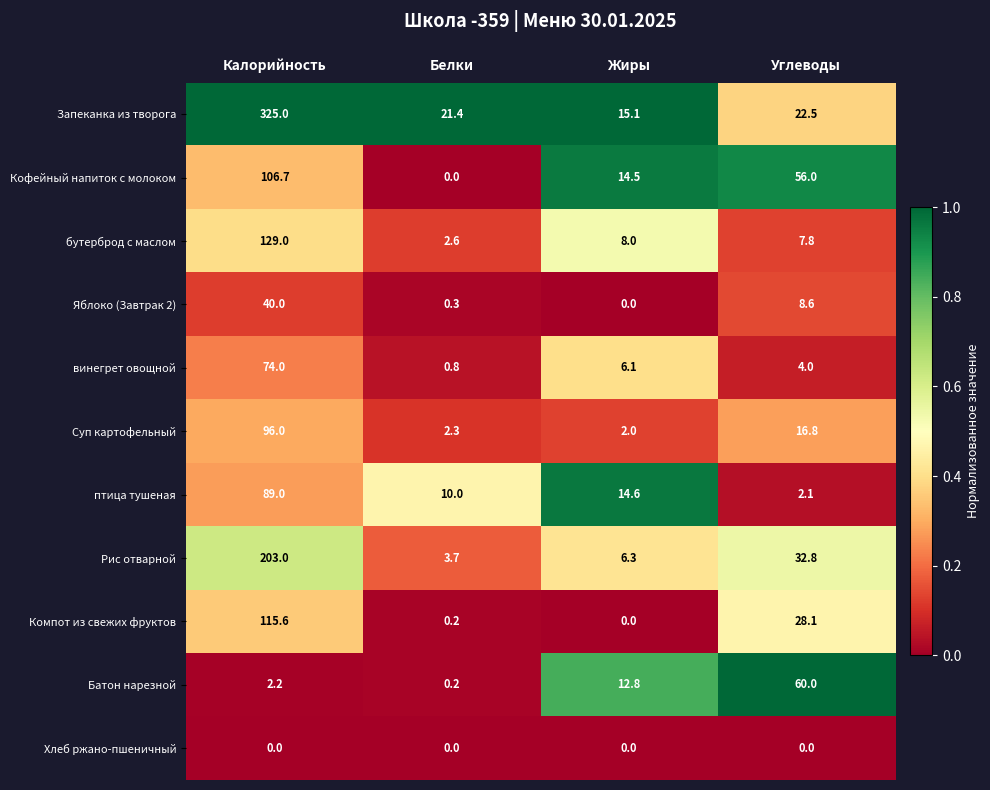

Where does the Запеканка из творога series first go above 22?

Калорийность